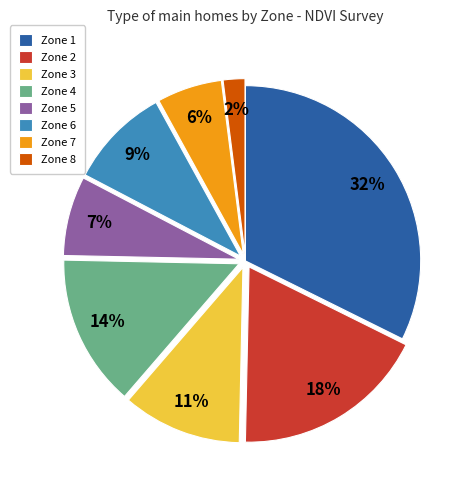

What is the largest slice in the pie chart?

Zone 1